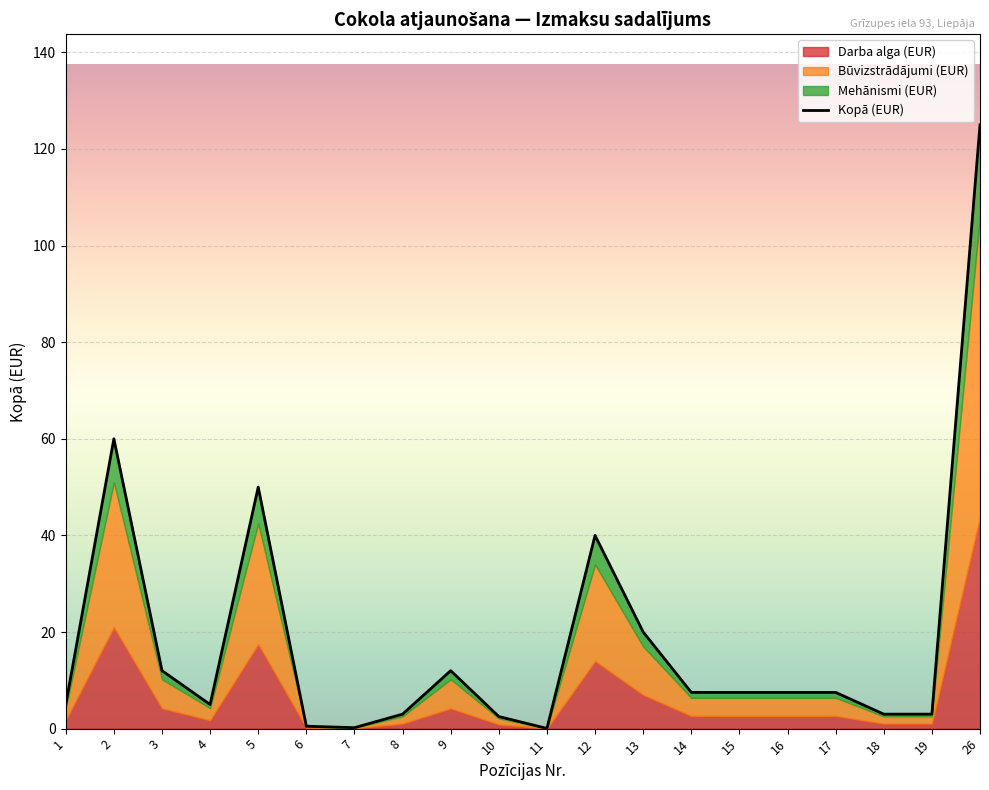

Count the number of categories in the chart.

20